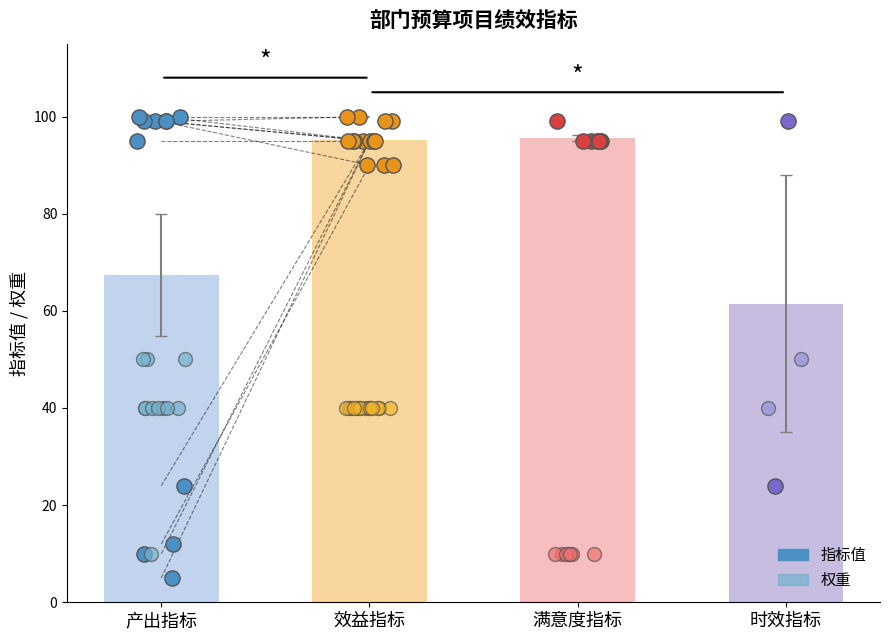

Which series reaches the maximum Y coordinate?

指标值